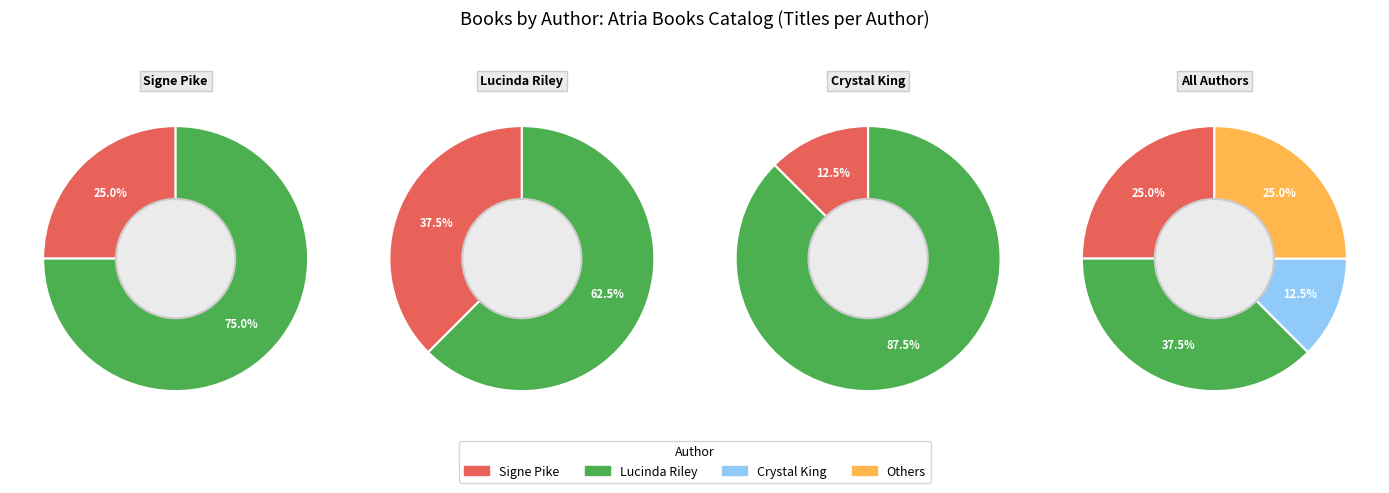

Which slice is the largest?

Lucinda Riley